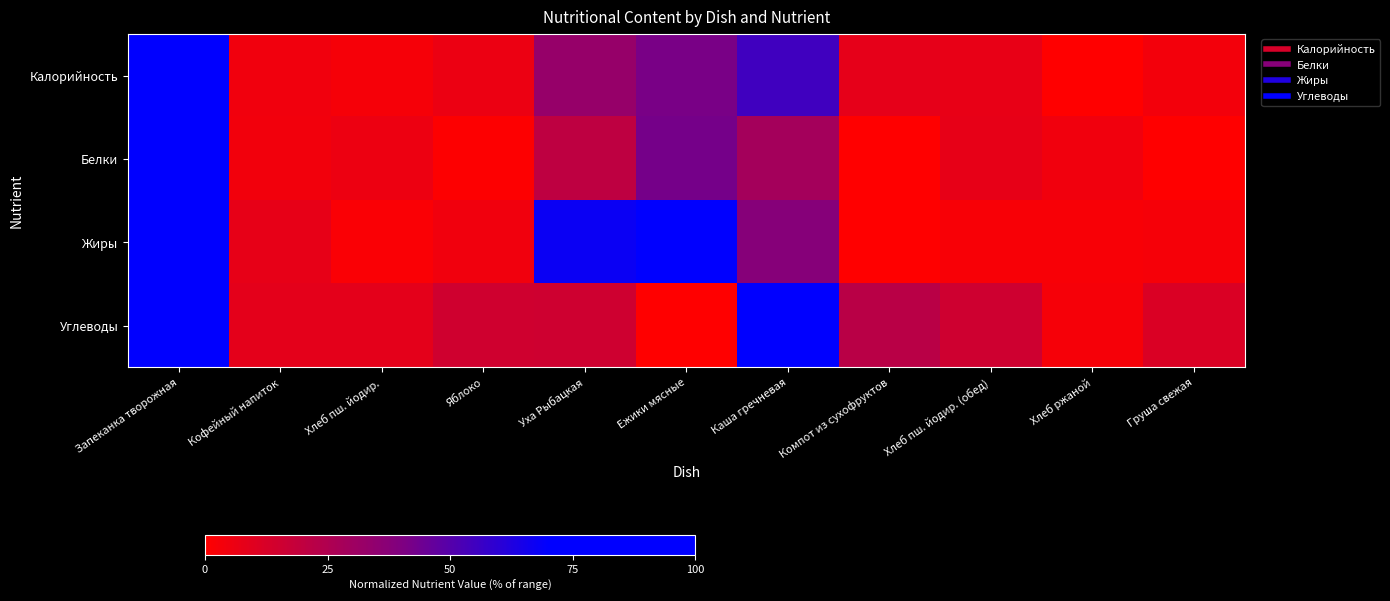

Rank the series by their maximum value, from lowest to highest.

Калорийность, Белки, Жиры, Углеводы